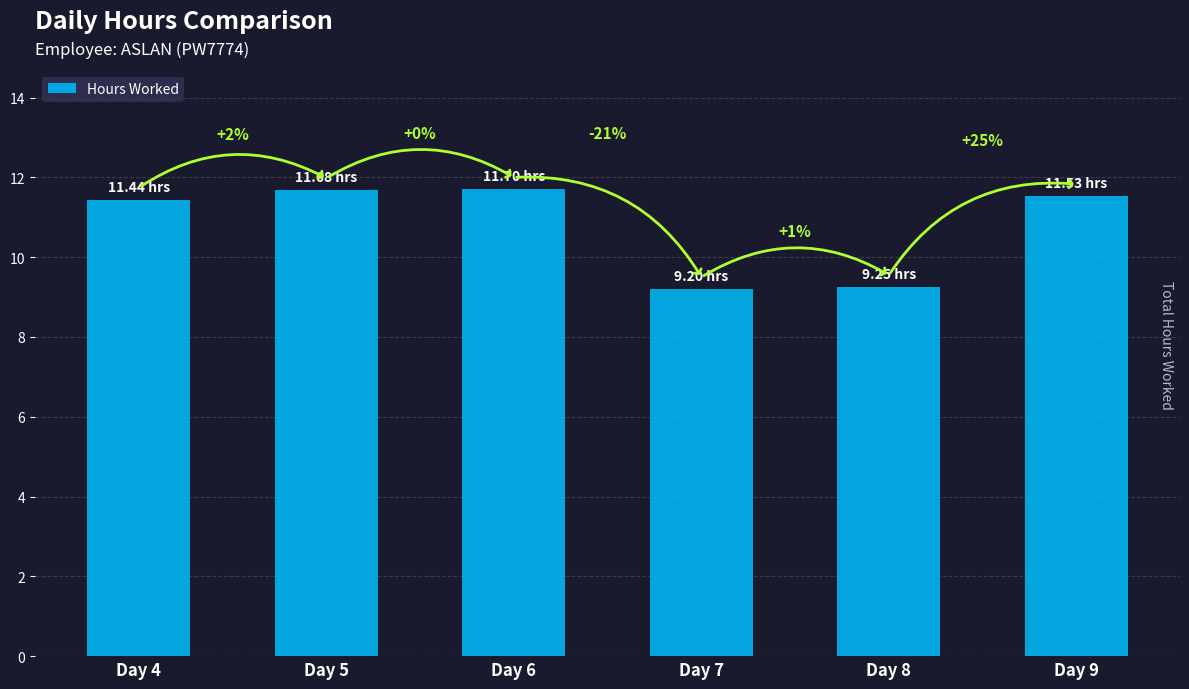

Reading left to right, extract all data points from this chart.

11.4	11.7	11.7	9.2	9.2	11.5